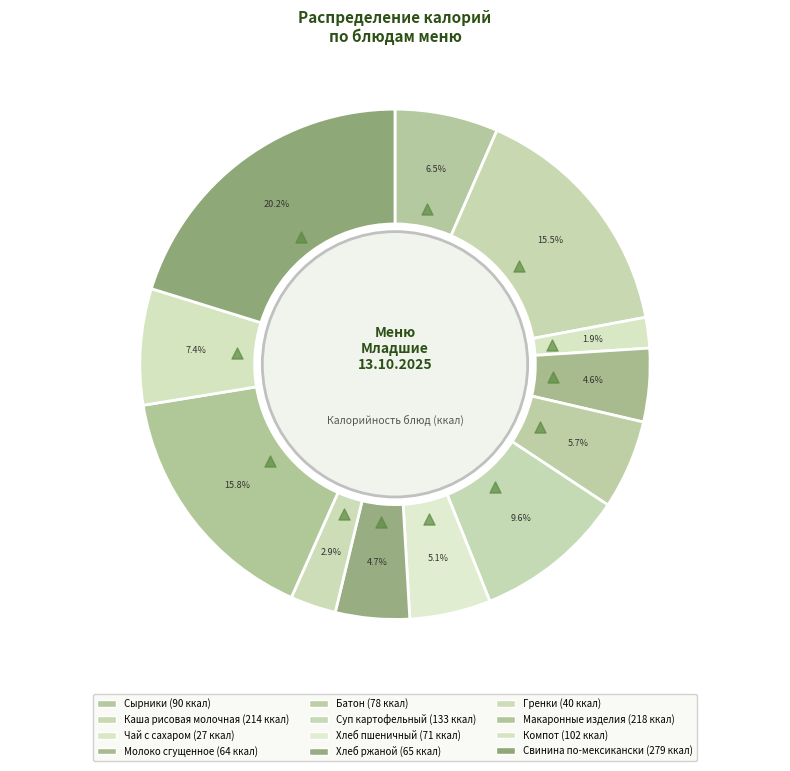

To the nearest percent, what percentage of the pie is Сырники?

7%